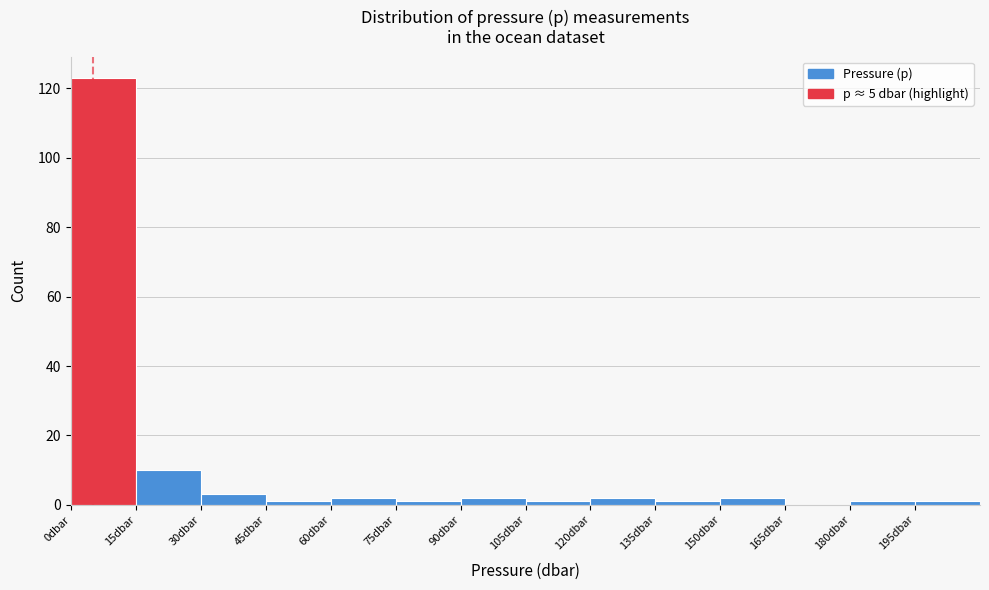

How tall is the bar that spans 30 to 45 on the x-axis? Neither the bar edges nor the heights are printed on the chart, so give them approximately, as read against the axes.

4